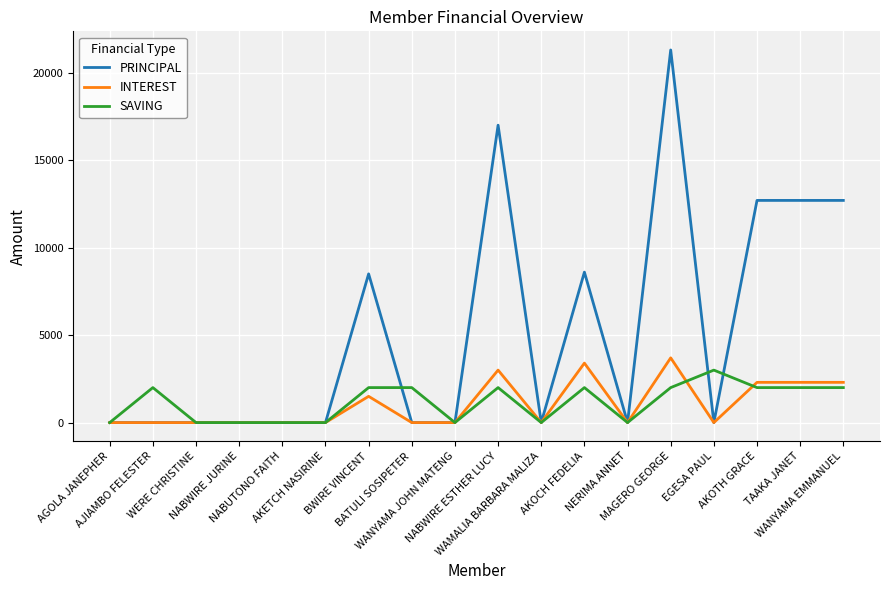

True or false: SAVING and PRINCIPAL intersect in this chart.

True